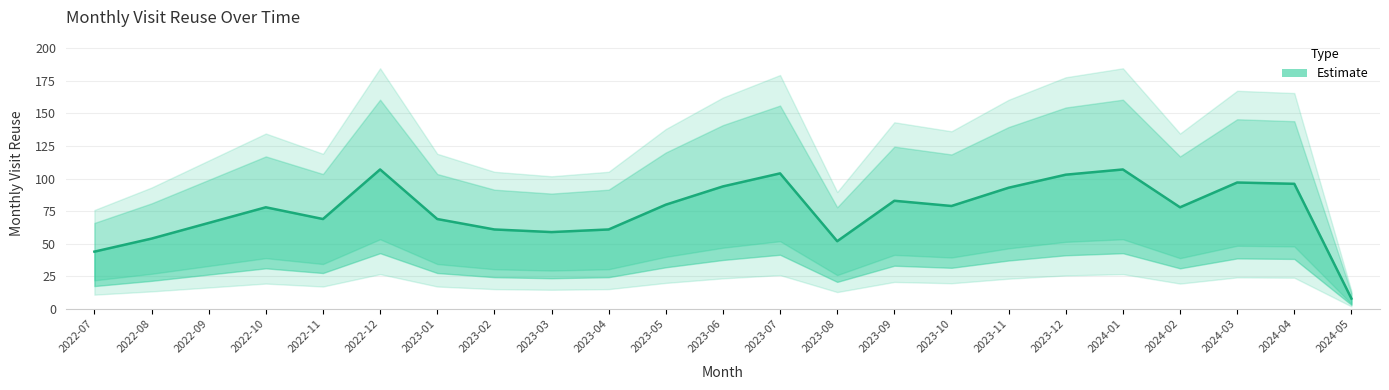

What is the maximum value shown in the chart?

160.5